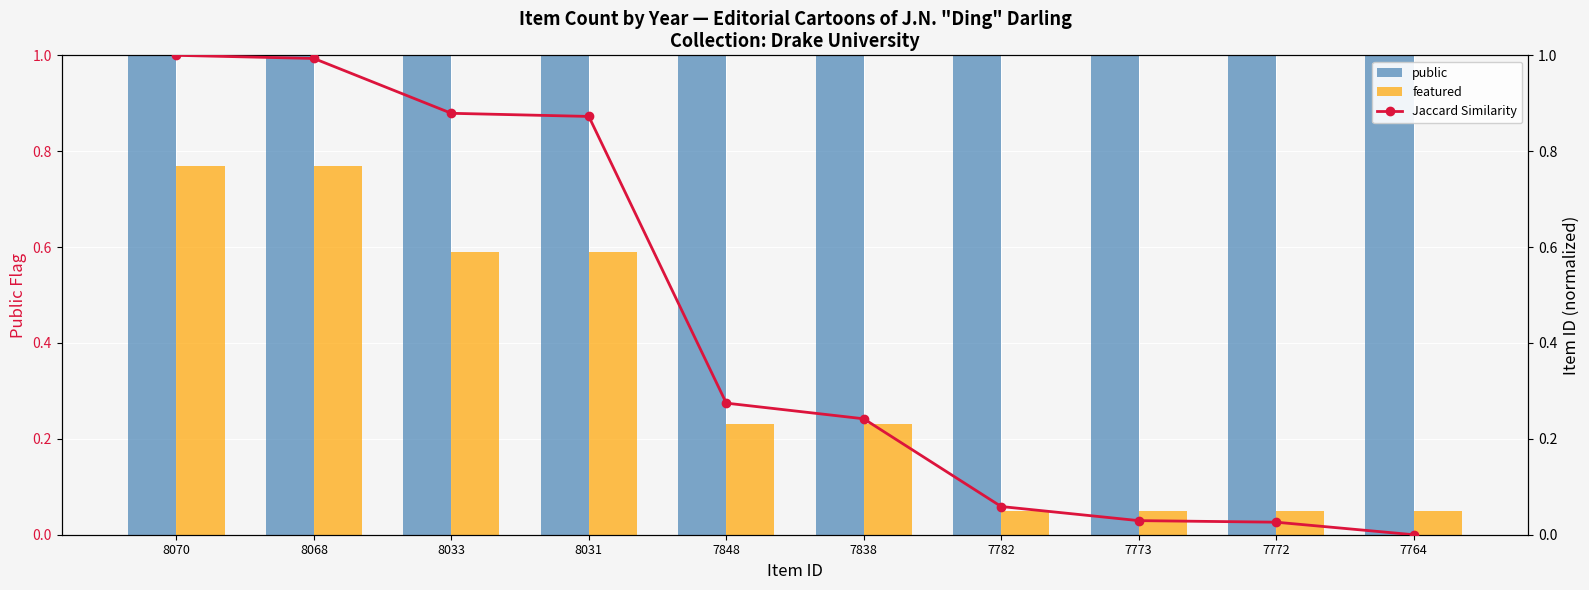

List the series in order of their overall mean, highest first.

public, Jaccard Similarity, featured